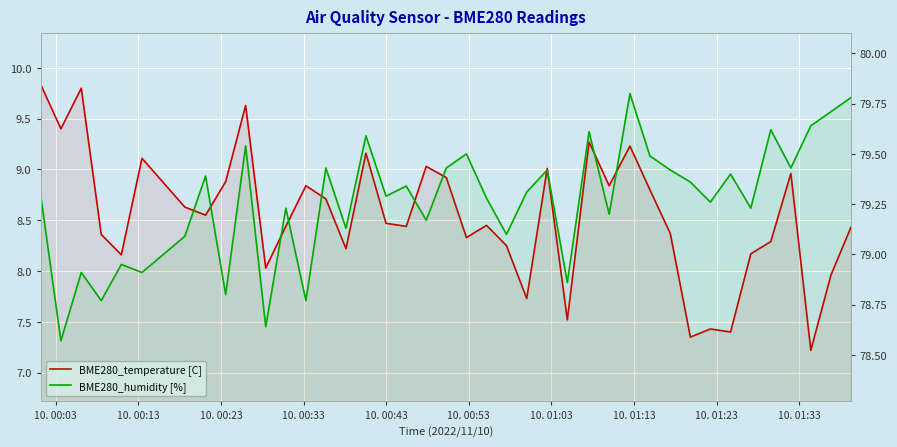

True or false: BME280_temperature [C] has more than 2 interior local peaks.

True